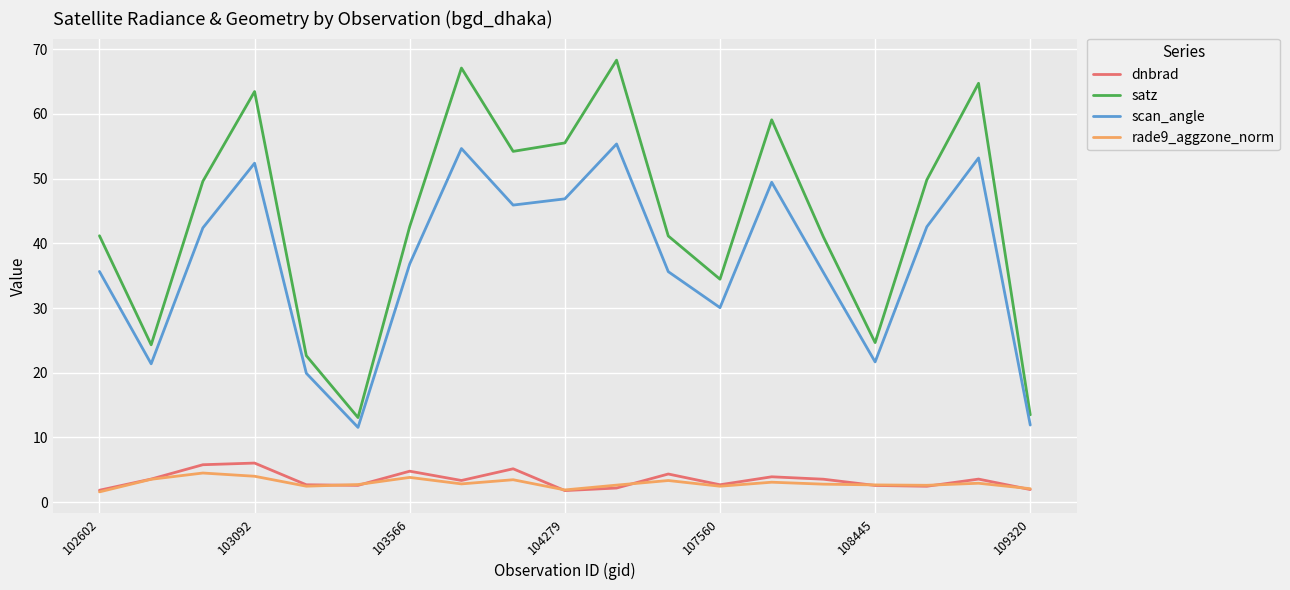

What is the minimum value shown in the chart?

1.6